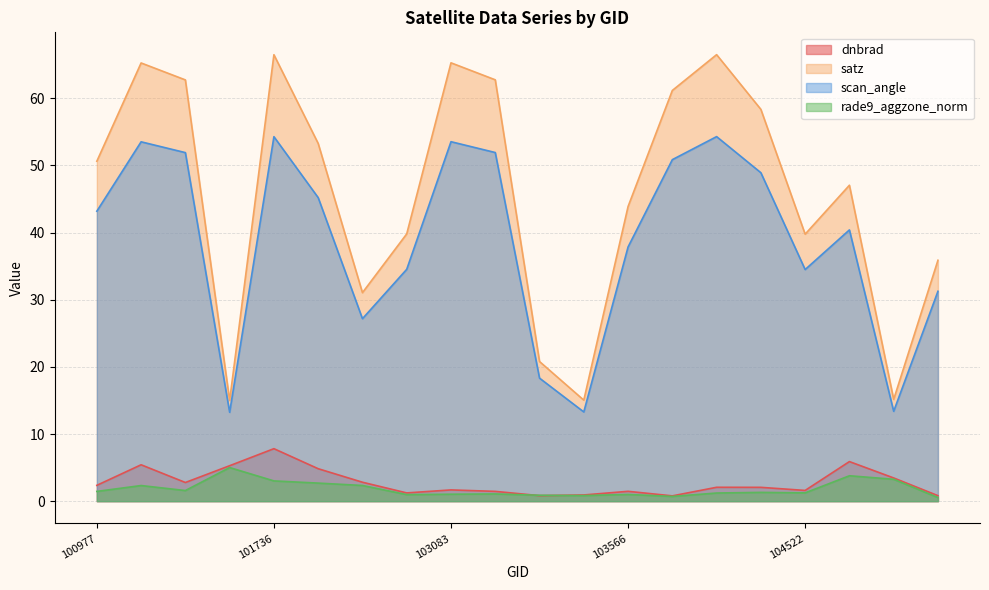

How many lines are shown in the chart?

4